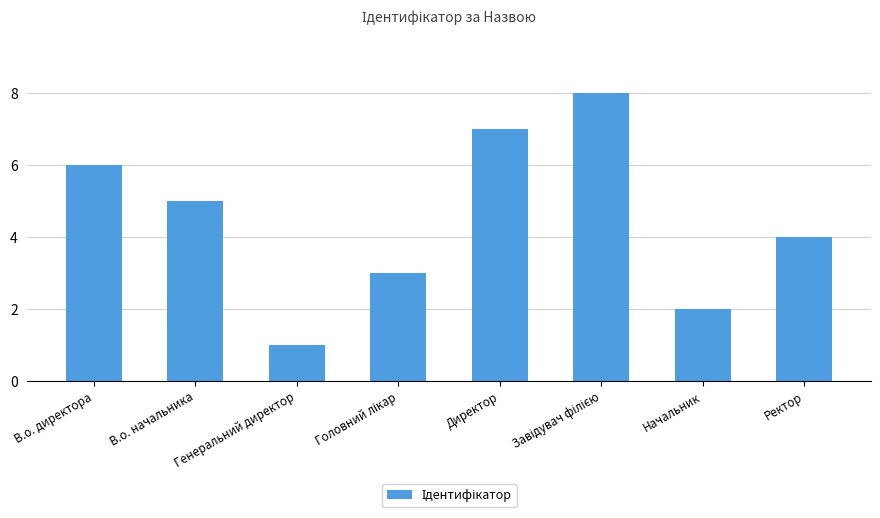

What is the sum of all values?

36